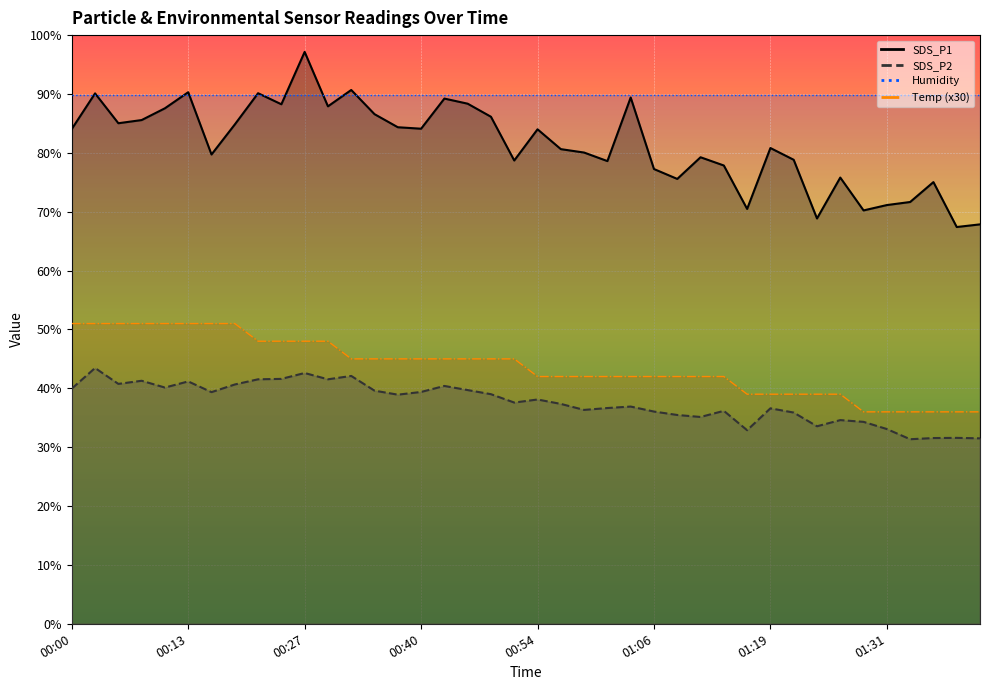

What is the label of the 1st point from the right?

01:41